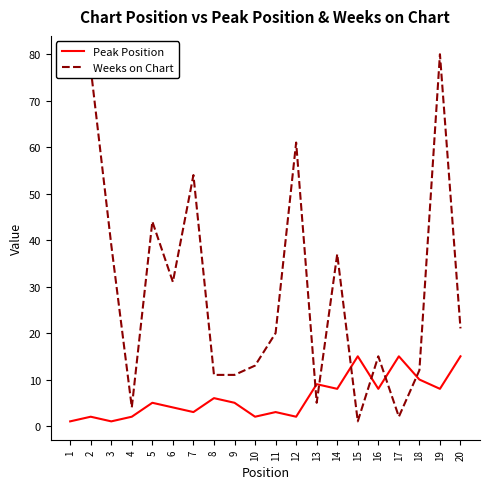

What is the difference between the highest and lowest values at 7?

51